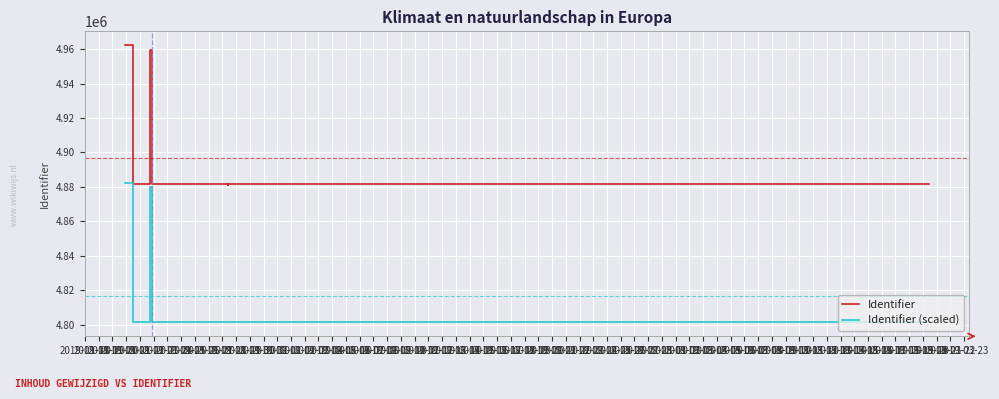

Which category has the highest value in the Identifier (scaled) series?

2019-01-18